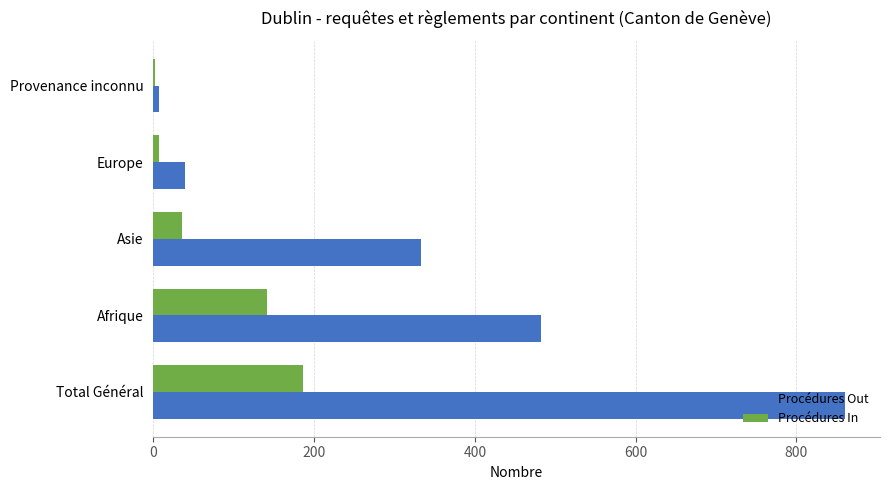

The Procédures Out series shows 172 at Total Général. True or false?

False